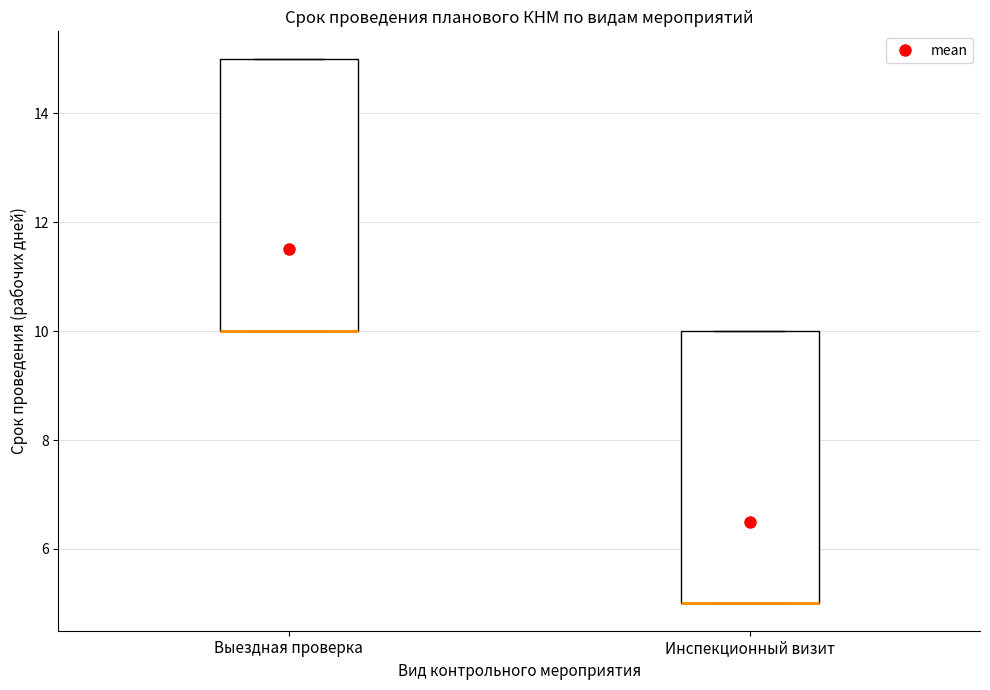

Where is the upper edge of the box for Инспекционный визит on the y-axis? The values are not printed on the chart, so give them approximately, as read against the axis.

10